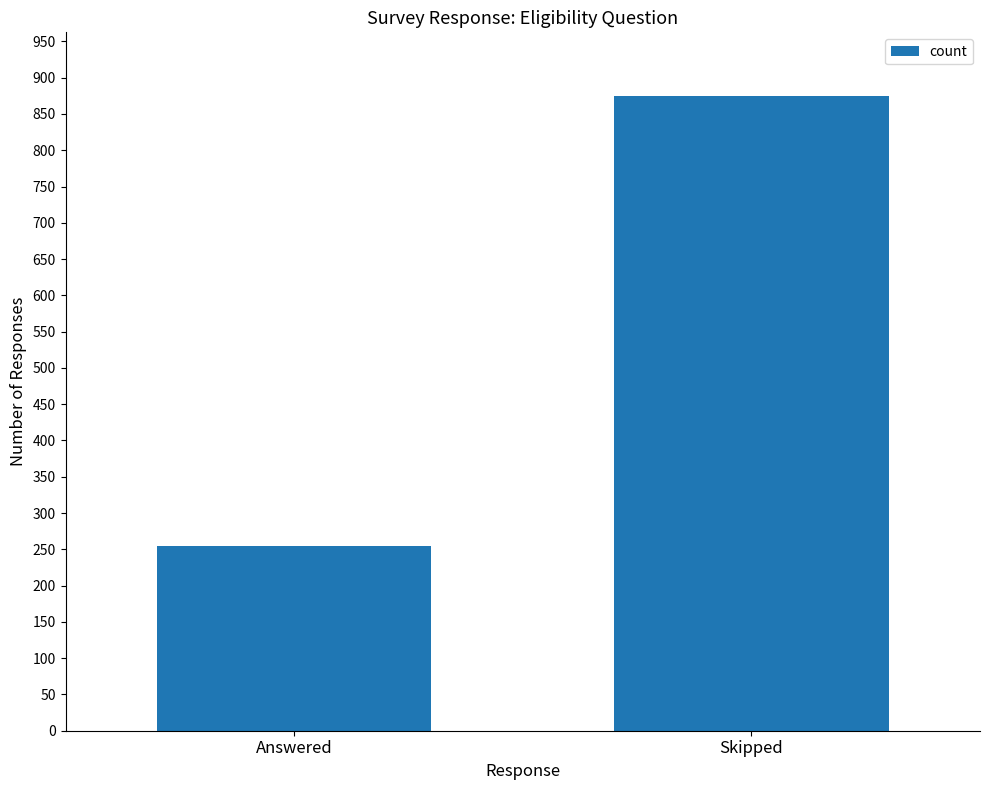

What is the label of the 1st bar from the right?

Skipped